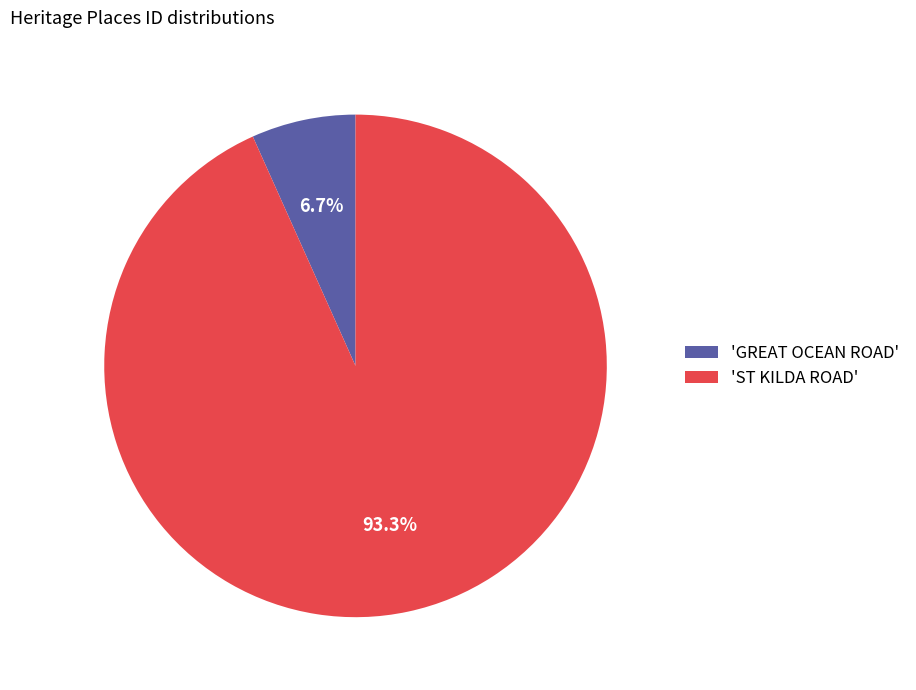

Which slice is the largest?

'ST KILDA ROAD'